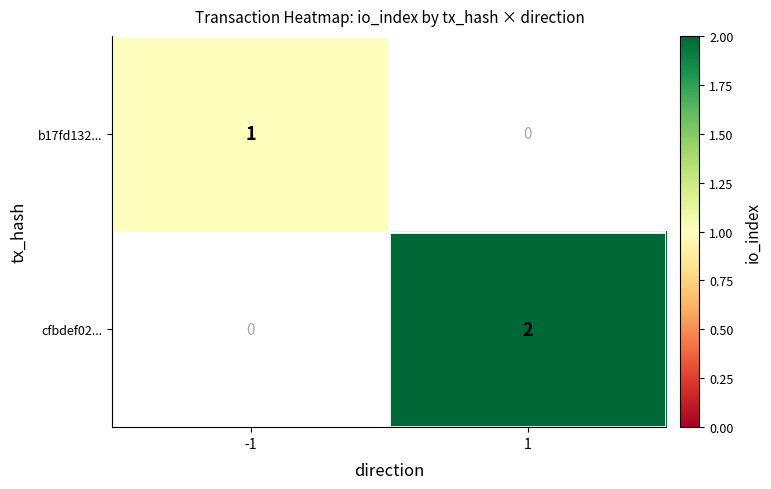

True or false: cfbdef02... has a value of 2 at 1.

True